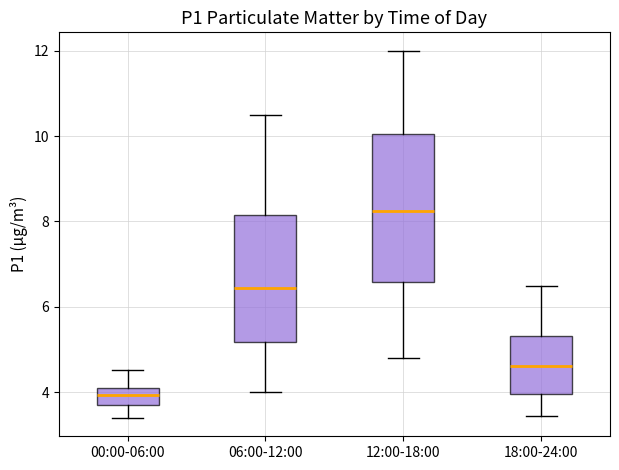

Reading left to right, read every box against the y-axis: the position of its median line, the range the box covers, and the ends of its whiskers. The values are not printed on the chart, so give them approximately, as read against the axis.

00:00-06:00: median 4.0, box 3.6 to 4.2, whiskers 3.4 to 4.6
06:00-12:00: median 6.4, box 5.2 to 8.2, whiskers 4.0 to 10.6
12:00-18:00: median 8.2, box 6.6 to 10.0, whiskers 4.8 to 12.0
18:00-24:00: median 4.6, box 4.0 to 5.4, whiskers 3.4 to 6.6